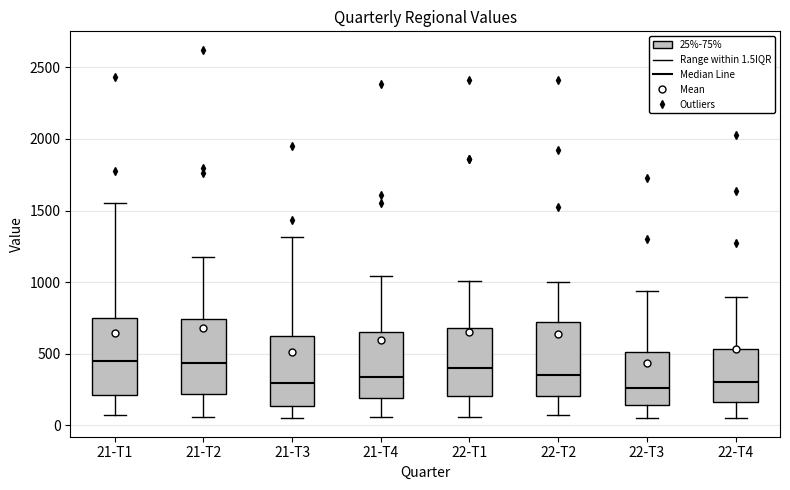

Where is the upper edge of the box for 22-T2 on the y-axis? The values are not printed on the chart, so give them approximately, as read against the axis.

700